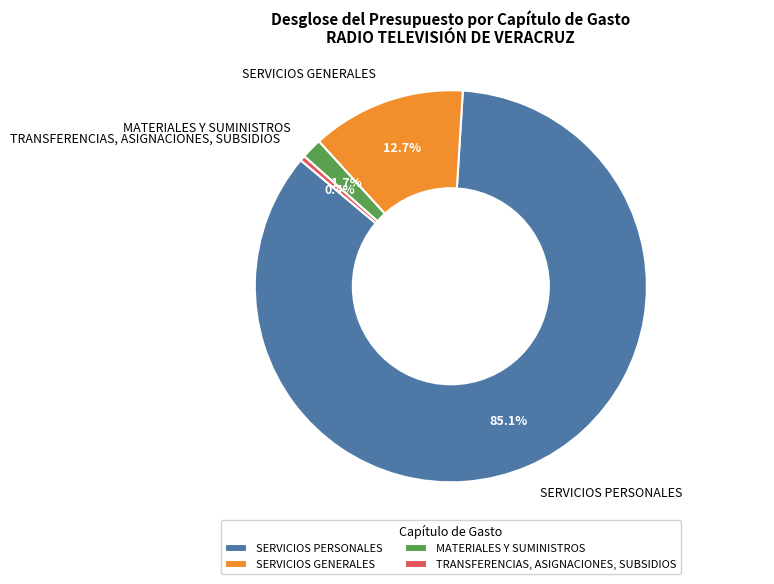

To the nearest percent, what is the average slice percentage?

25%